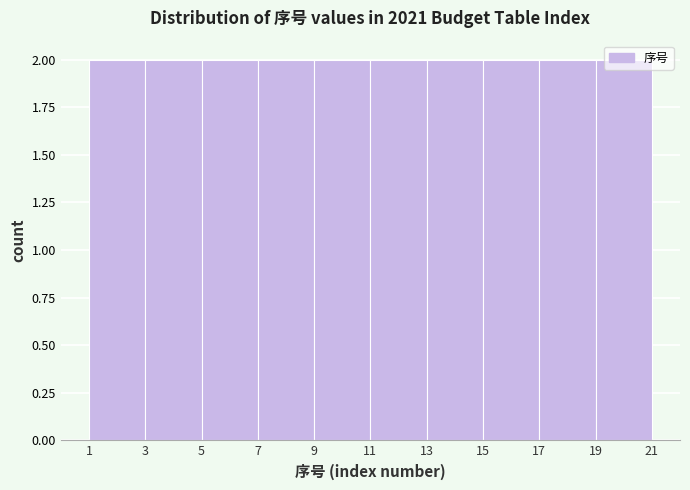

Reading left to right, list every bar in this chart as the range it spans on the x-axis followed by its height. The values are not printed on the chart, so give them approximately, as read against the axis.

1 to 3: 2
3 to 5: 2
5 to 7: 2
7 to 9: 2
9 to 11: 2
11 to 13: 2
13 to 15: 2
15 to 17: 2
17 to 19: 2
19 to 21: 2